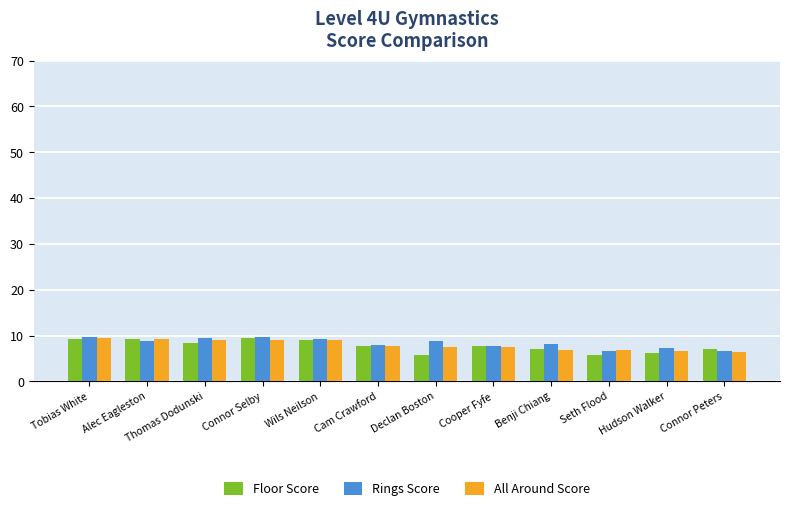

Which series has the largest range (max minus min)?

Floor Score